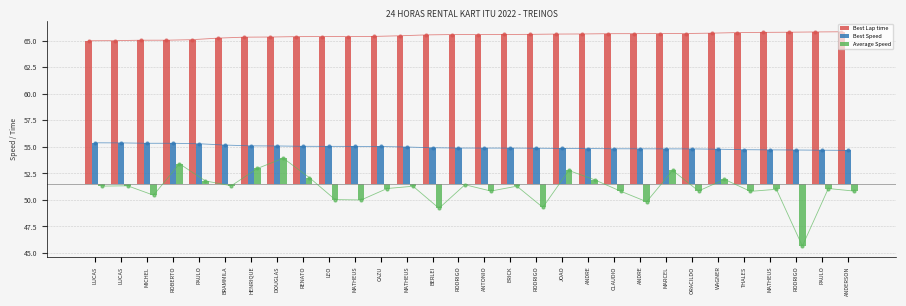

Which series has the largest total across all categories?

Best Lap time